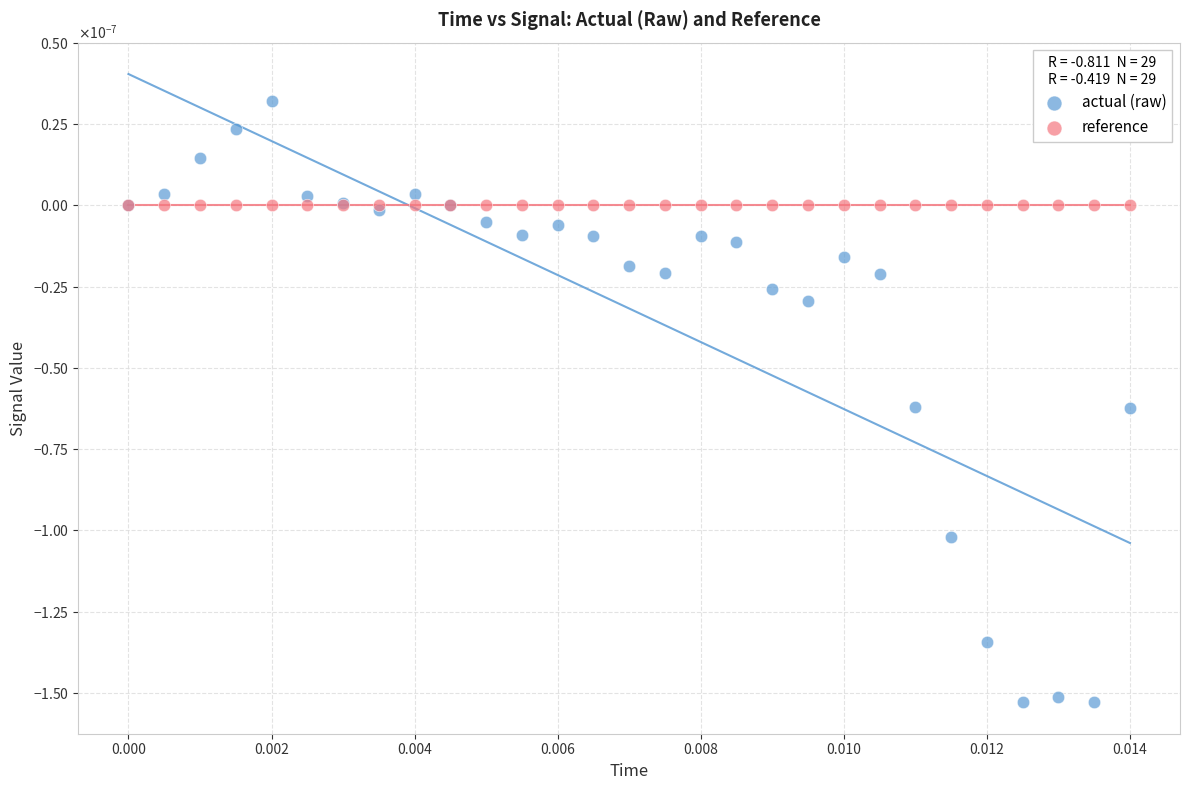

What are all the series names shown in the legend?

actual (raw), reference